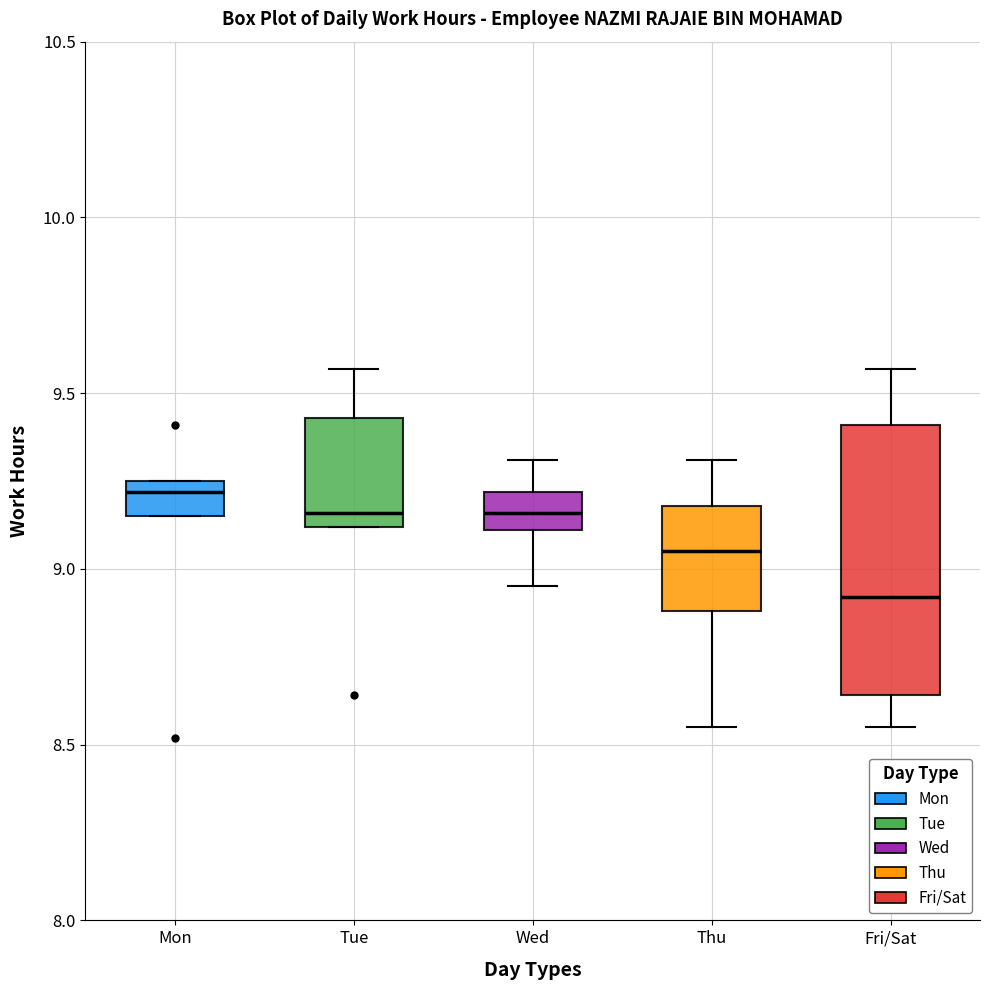

Where does the upper whisker of the box for Thu end on the y-axis? The values are not printed on the chart, so give them approximately, as read against the axis.

9.30